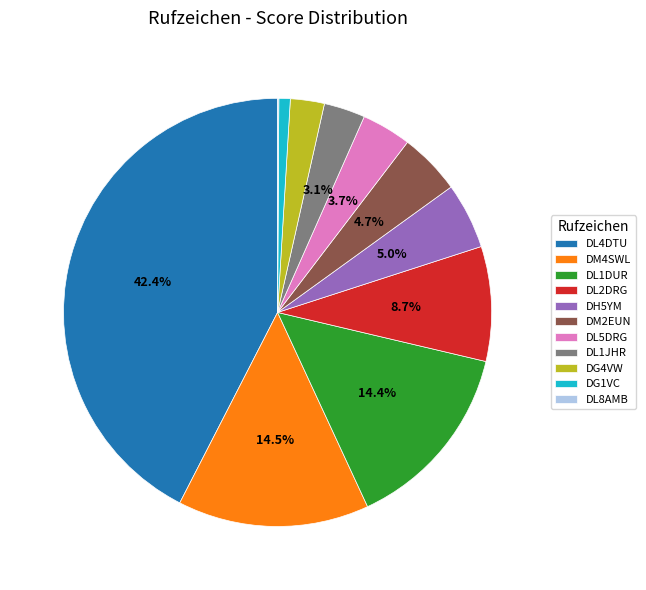

Is DL1JHR the majority of the pie?

No